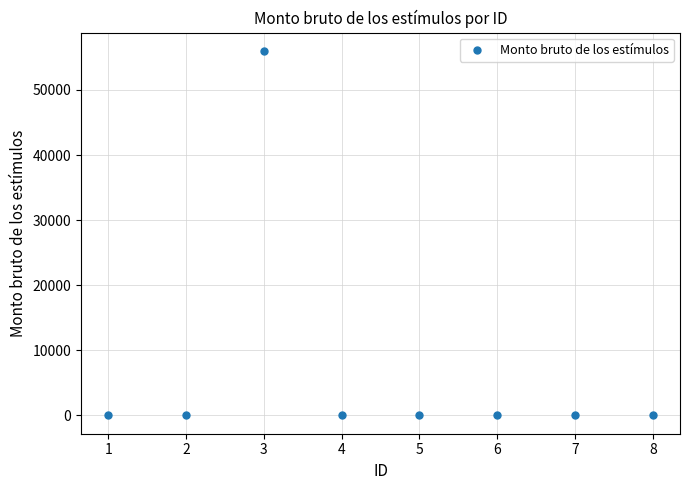

At which category does the data reach its first local peak?

3